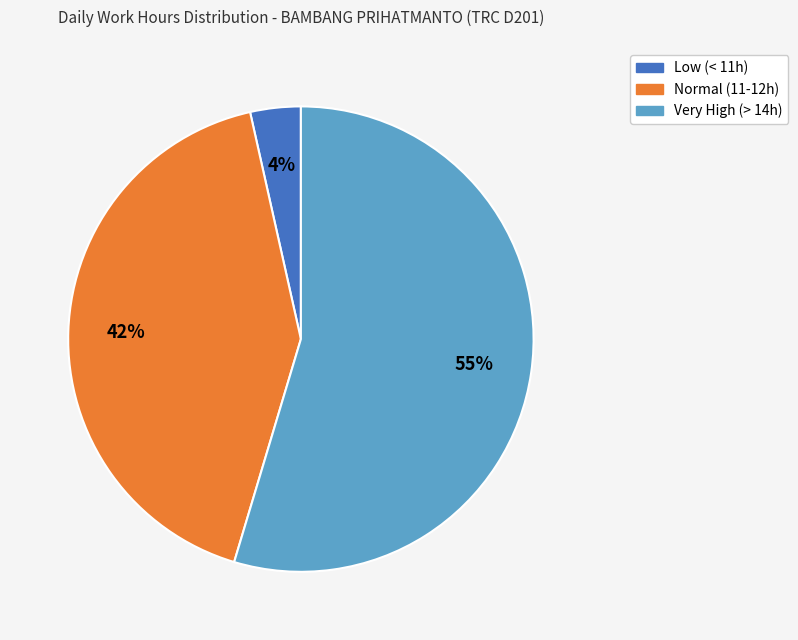

Does any single category account for the majority?

Yes